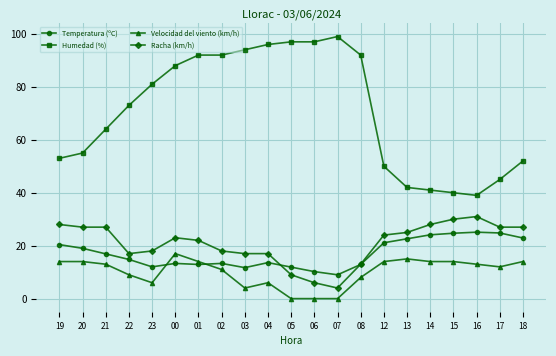

How many lines are shown in the chart?

4